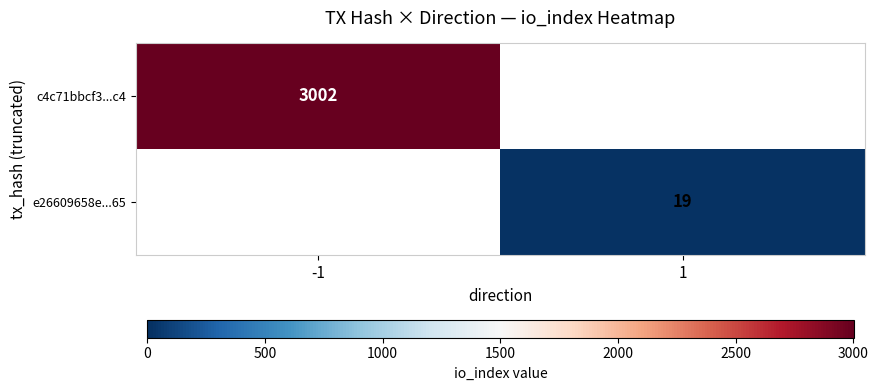

Is it true that c4c71bbcf3...c4 equals 4064 at -1?

False